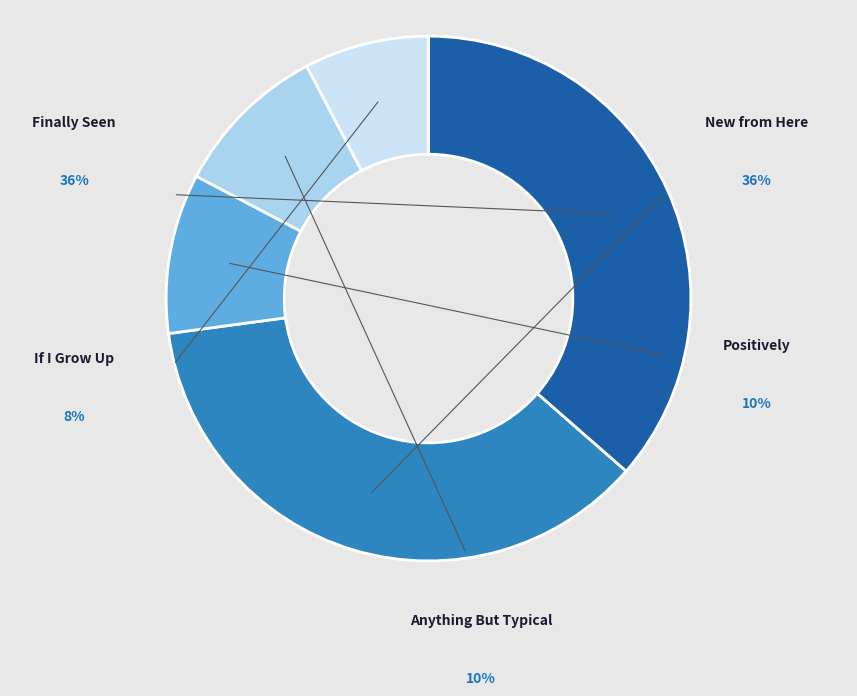

Is the sum of Finally Seen and Anything But Typical greater than half?

No